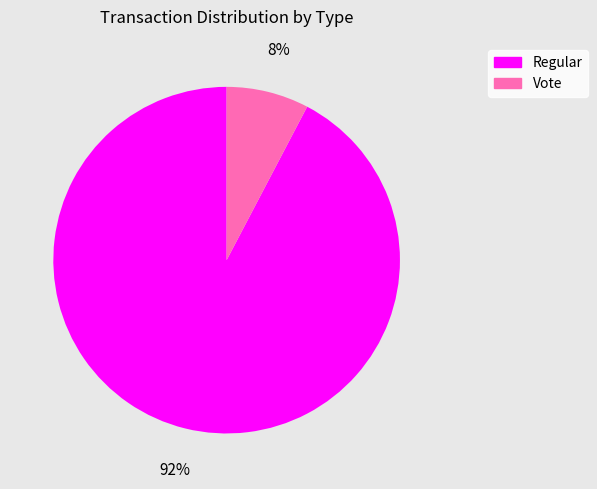

Rank the categories by value from lowest to highest.

Vote, Regular